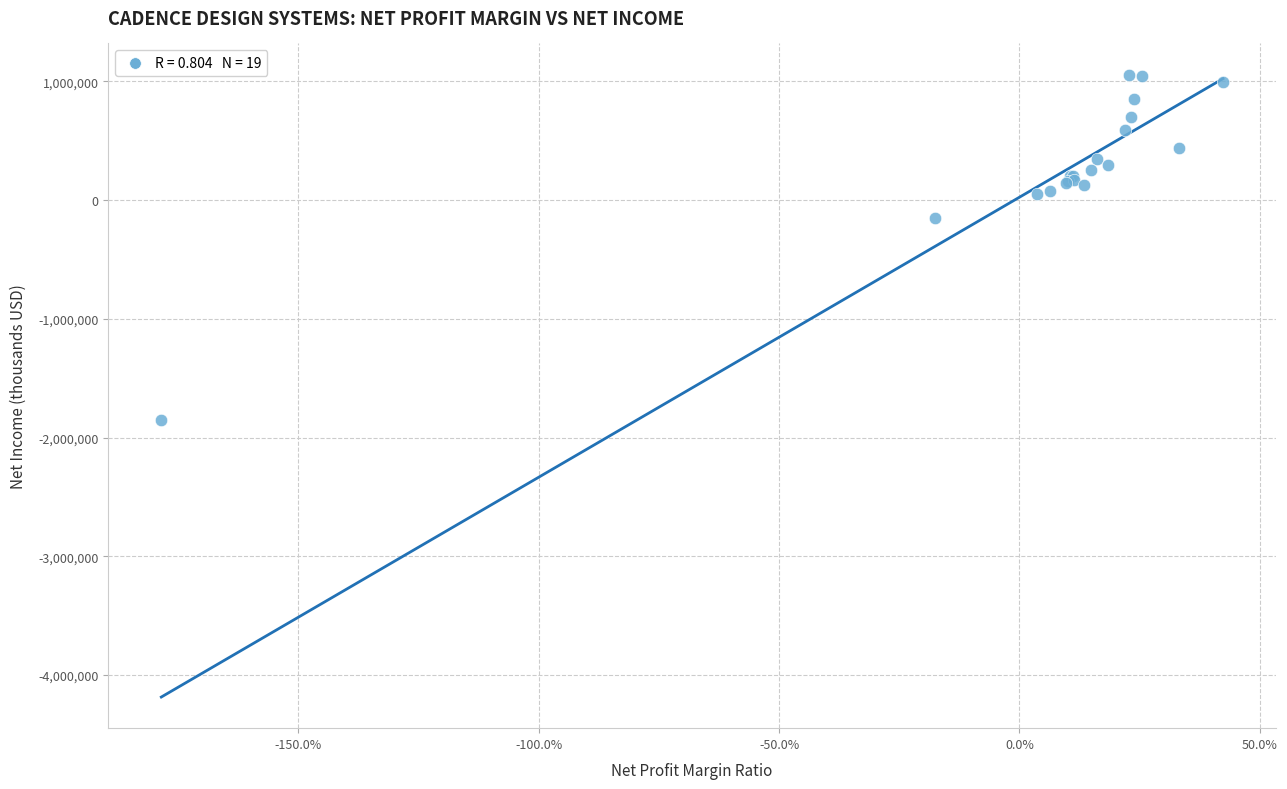

What Y value in the scatter plot is closest to -399277?

-149871